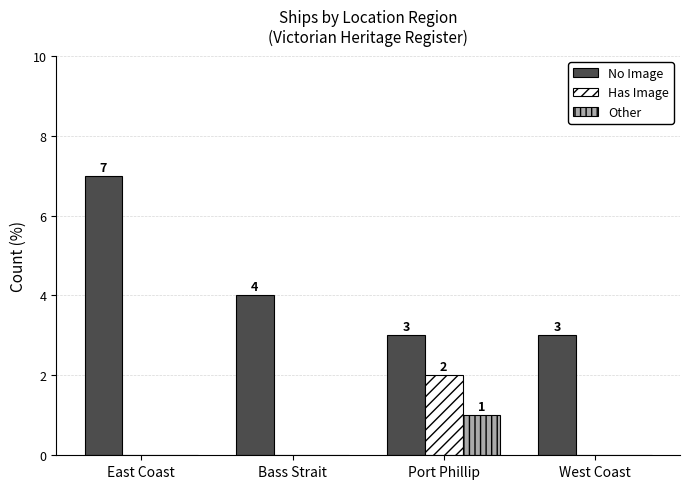

What is the sum of the No Image values at Port Phillip and West Coast?

6